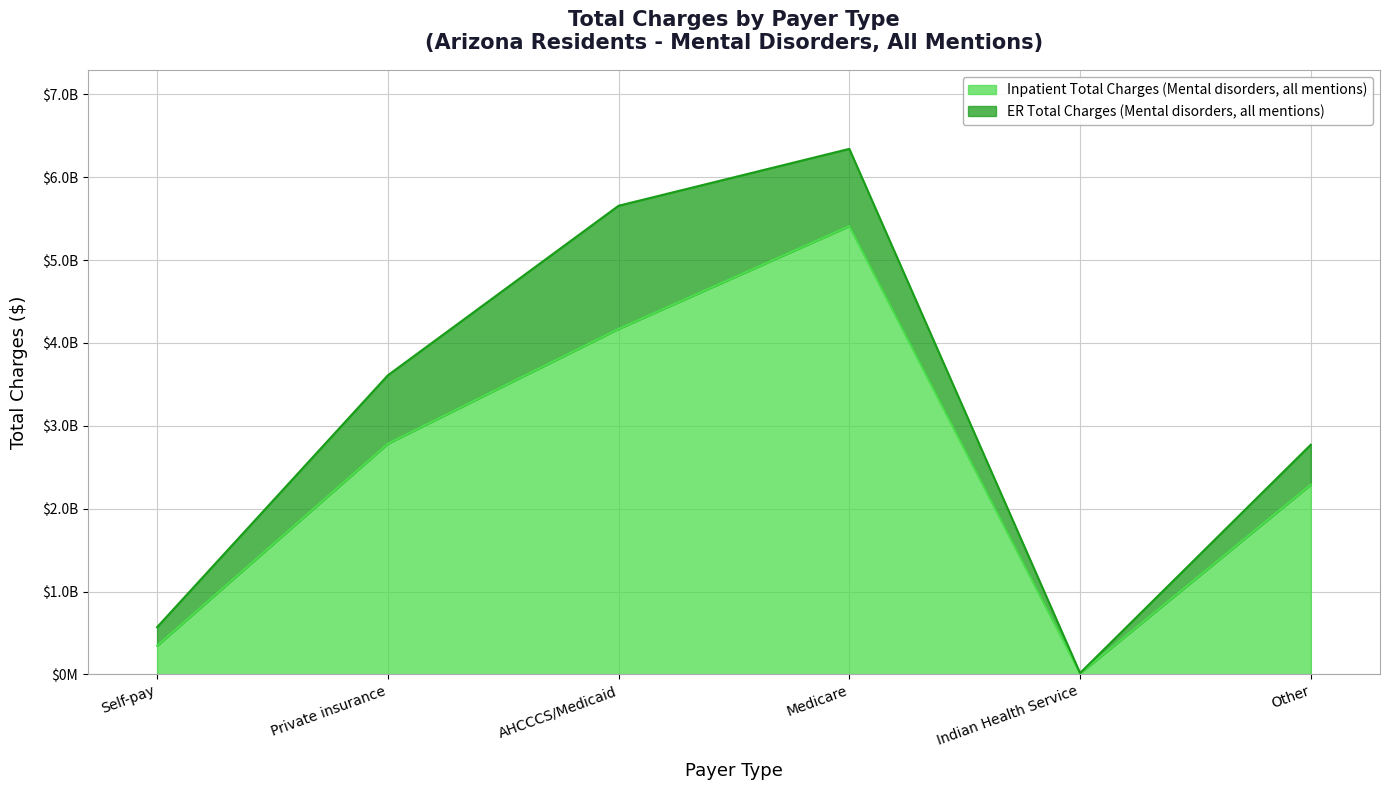

What is the label of the 5th point from the right?

Private insurance